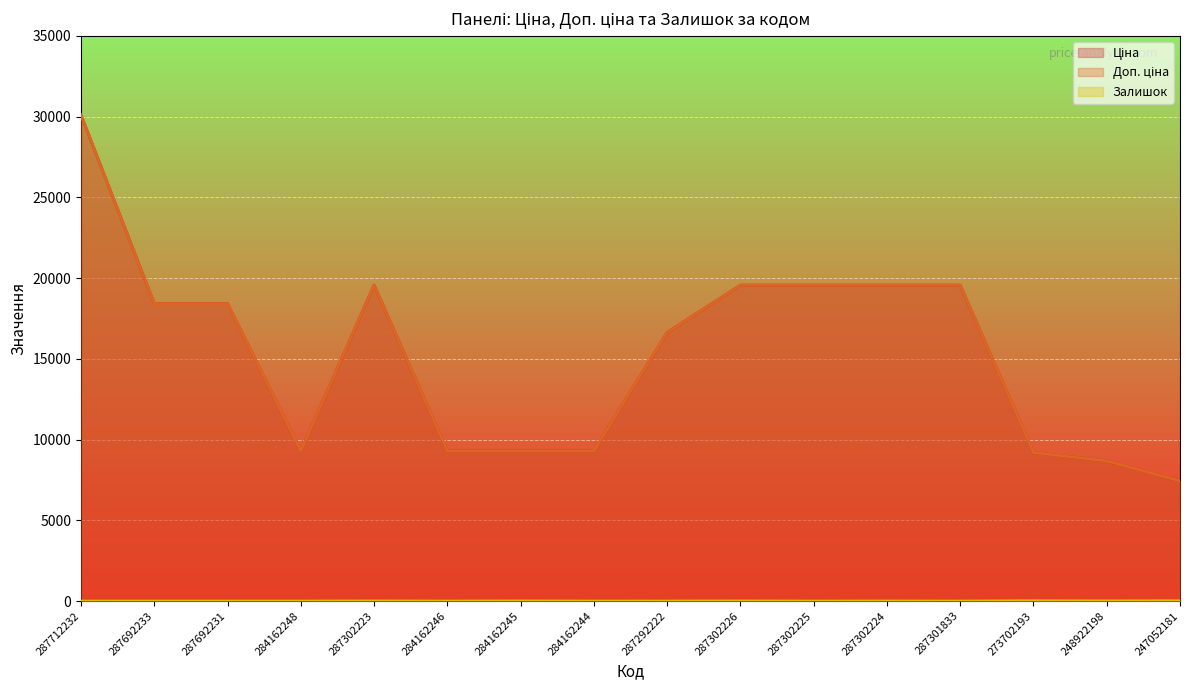

Reading right to left, what are all the values shown in this chart?

Ціна: 247052181=7444.6	248922198=8679.5	273702193=9196.3	287301833=19564.9	287302224=19564.9	287302225=19564.9	287302226=19564.9	287292222=16636.8	284162244=9290.5	284162245=9290.5	284162246=9290.5	287302223=19564.9	284162248=9290.5	287692231=18420.9	287692233=18420.9	287712232=30102.8
Доп. ціна: 247052181=7444.6	248922198=8679.5	273702193=9196.3	287301833=19564.9	287302224=19564.9	287302225=19564.9	287302226=19564.9	287292222=16636.8	284162244=9290.5	284162245=9290.5	284162246=9290.5	287302223=19564.9	284162248=9290.5	287692231=18420.9	287692233=18420.9	287712232=30102.8
Залишок: 247052181=20.0	248922198=11.0	273702193=20.0	287301833=0.0	287302224=3.0	287302225=0.0	287302226=7.0	287292222=1.0	284162244=0.0	284162245=8.0	284162246=0.0	287302223=7.0	284162248=0.0	287692231=0.0	287692233=0.0	287712232=0.0